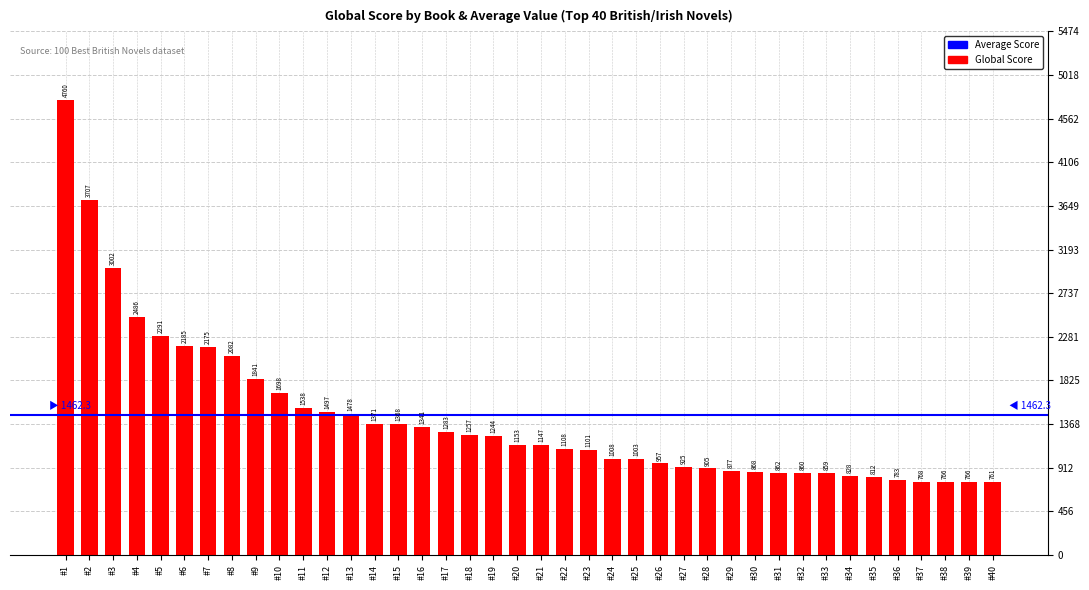

What is the ratio of the value at #36 to the value at #19?

0.6